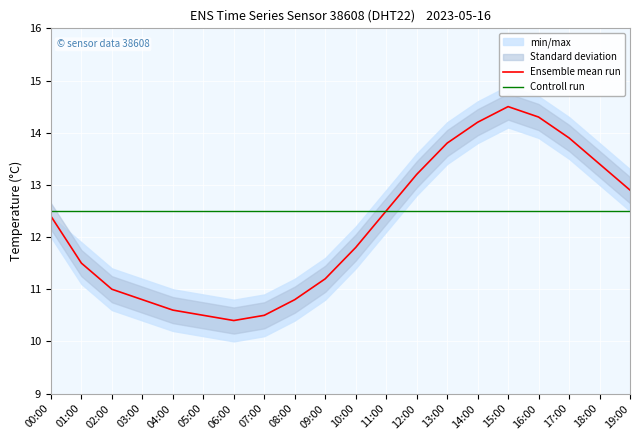

Is this an area chart (filled region under the line)?

No